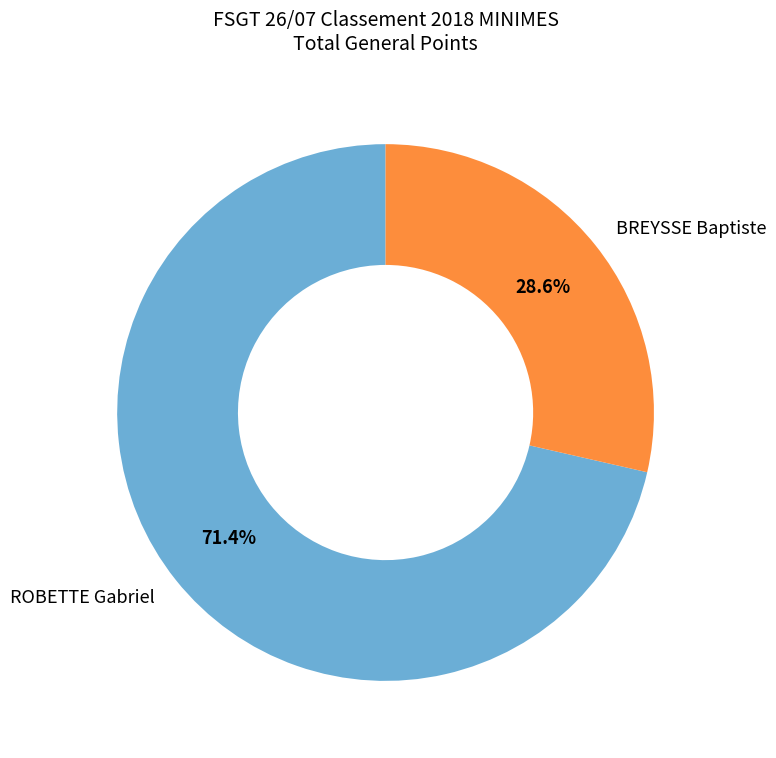

True or false: ROBETTE Gabriel accounts for 71% of the total.

True